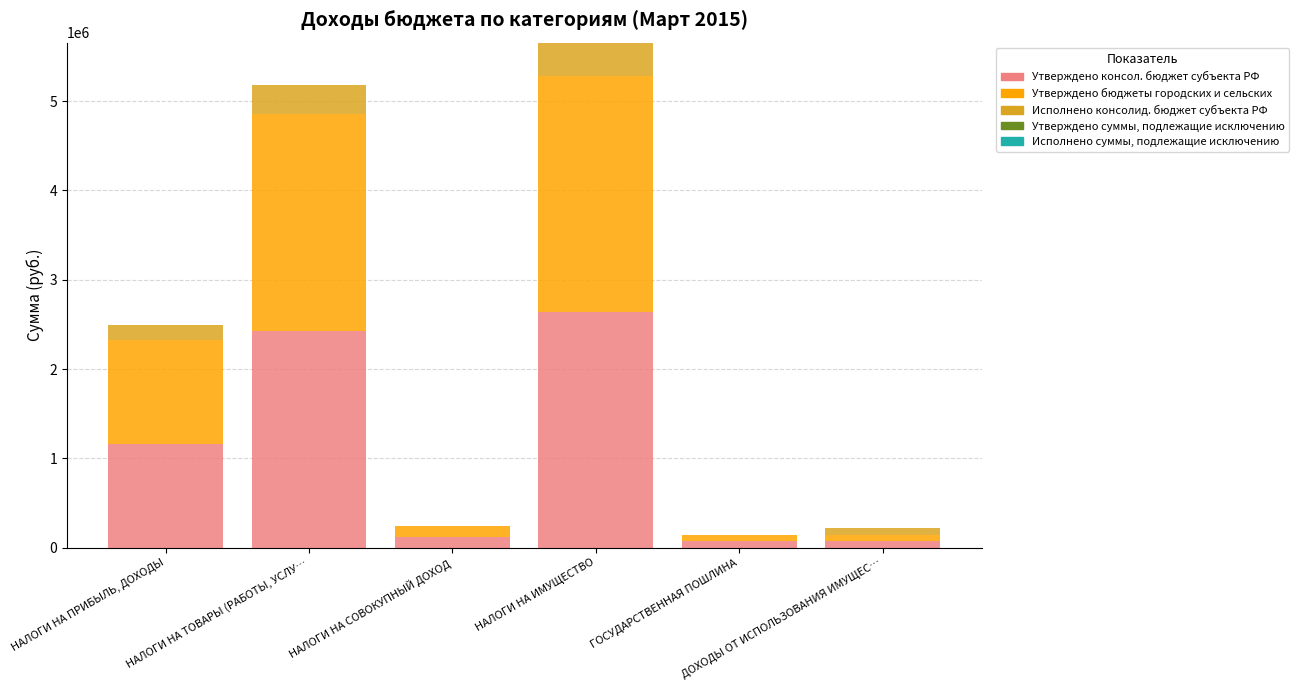

Are the bars horizontal?

No